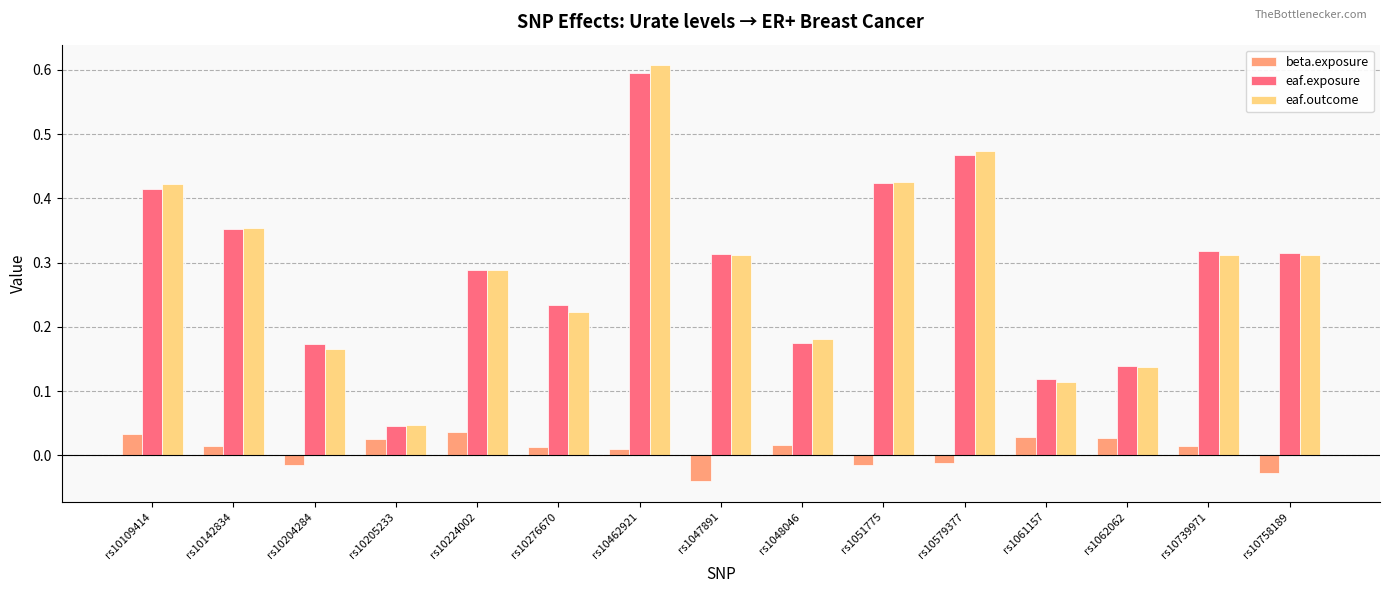

What is the highest value of the eaf.outcome series?

0.6